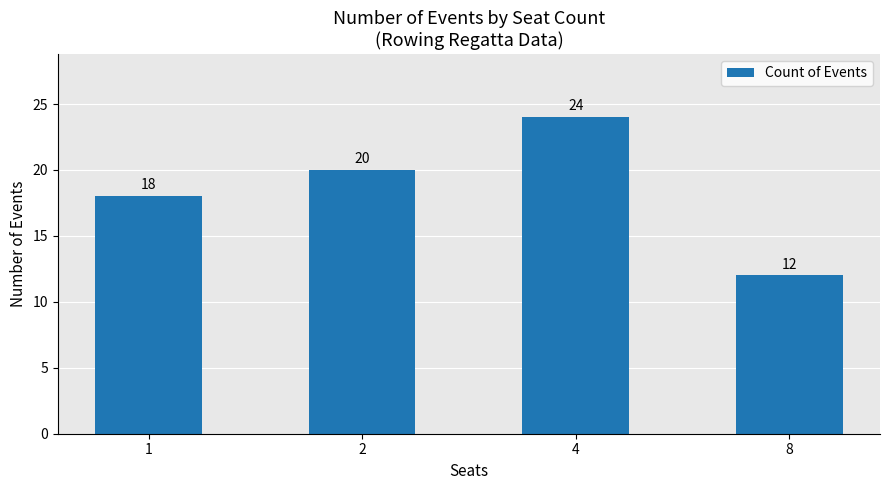

Reading left to right, transcribe all the data shown in this chart.

18	20	24	12